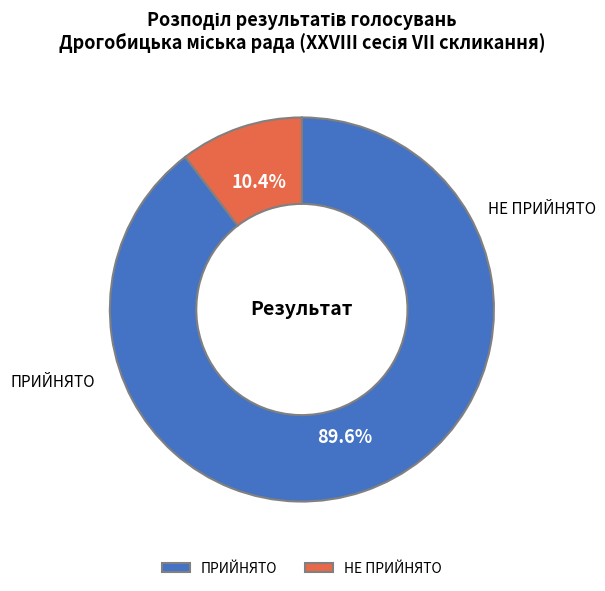

Combined, what portion of the pie is НЕ ПРИЙНЯТО and ПРИЙНЯТО?

100.0%